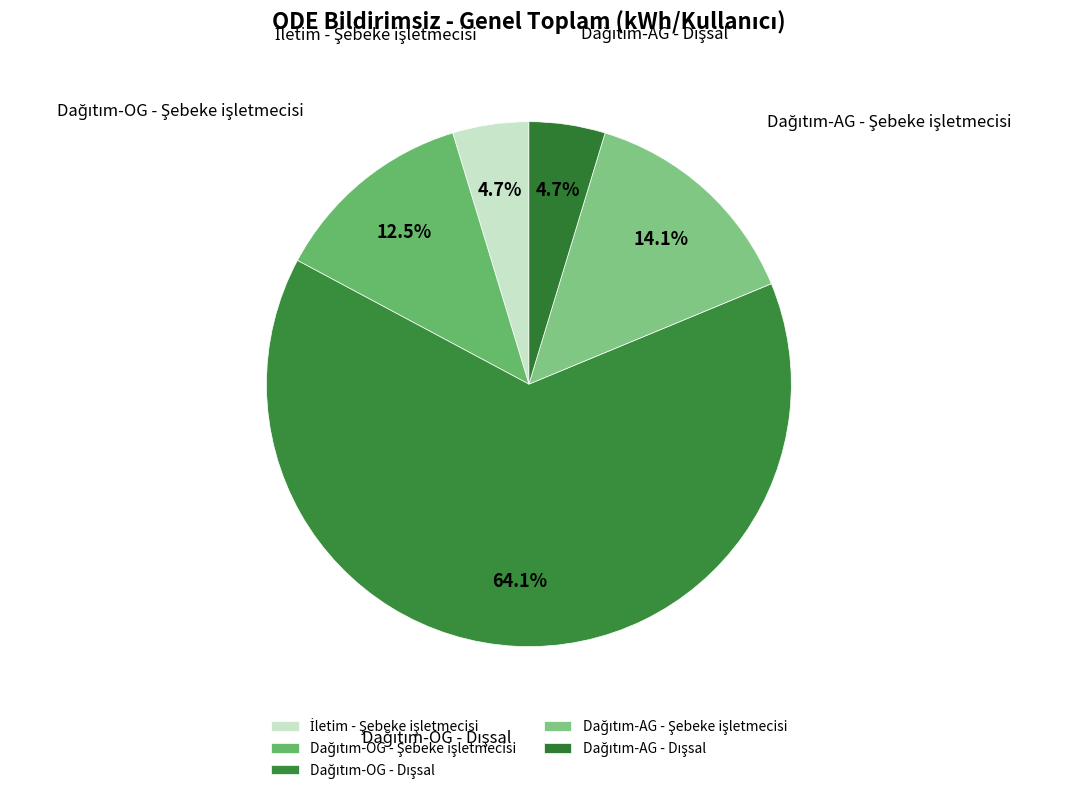

What portion of the pie excludes Dağıtım-AG - Dışsal?

95.3%